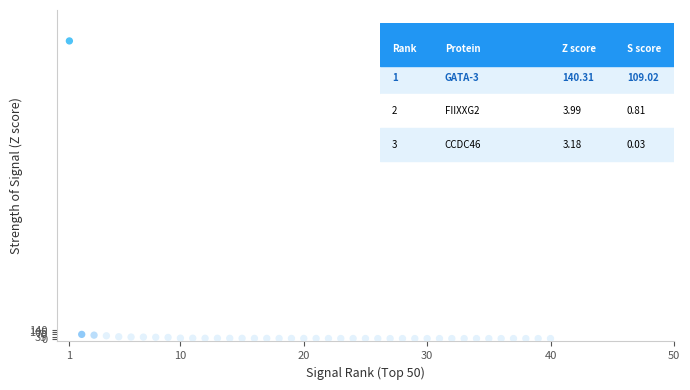

What is the range of X values (max minus min)?

39